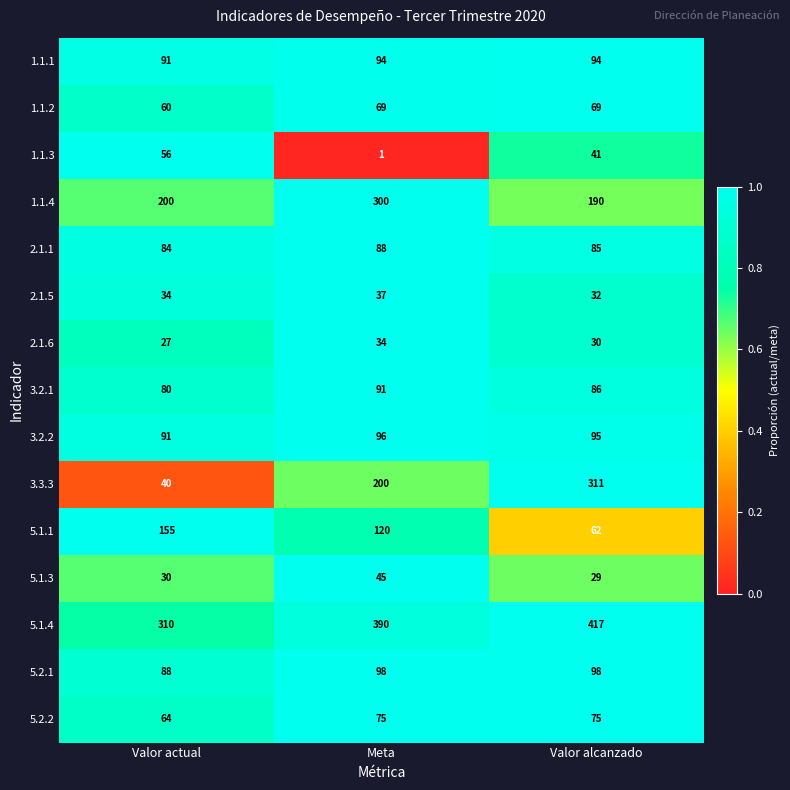

True or false: 3.2.1 has a value of 39 at Valor actual.

False